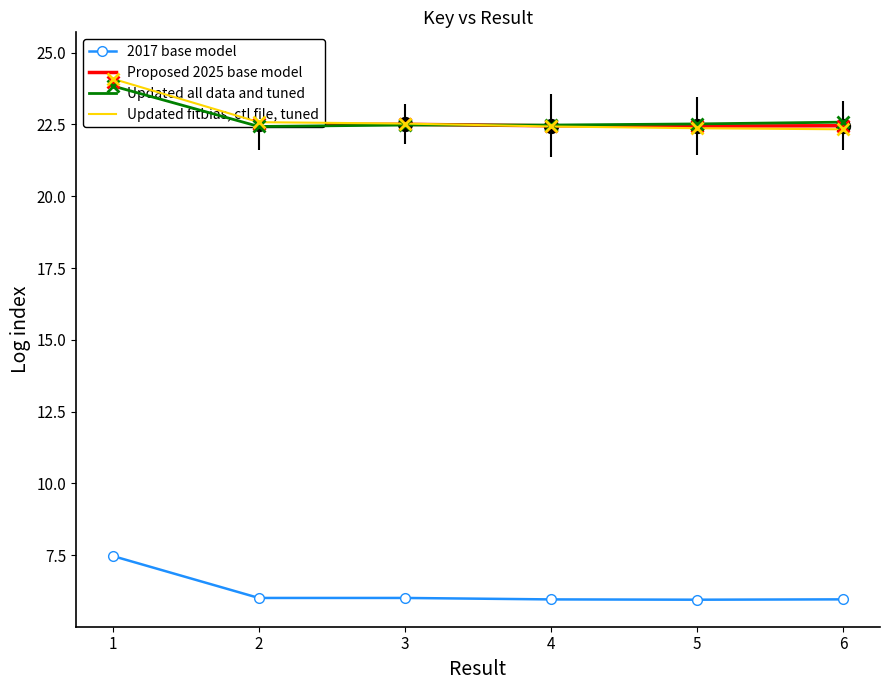

What is the value of the 2017 base model point at the 4th from the left?

6.0